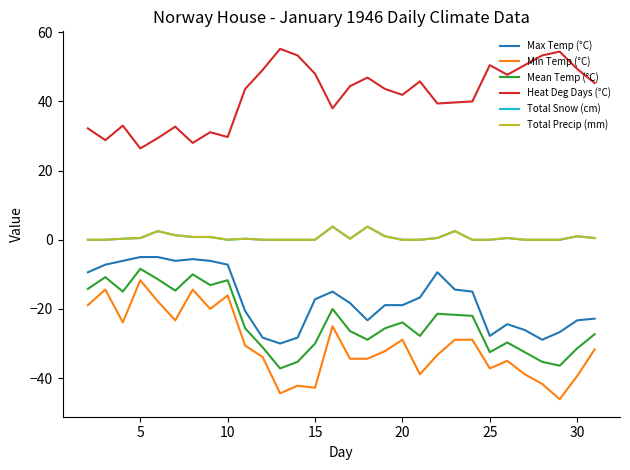

What is the minimum value for Min Temp (°C)?

-46.1